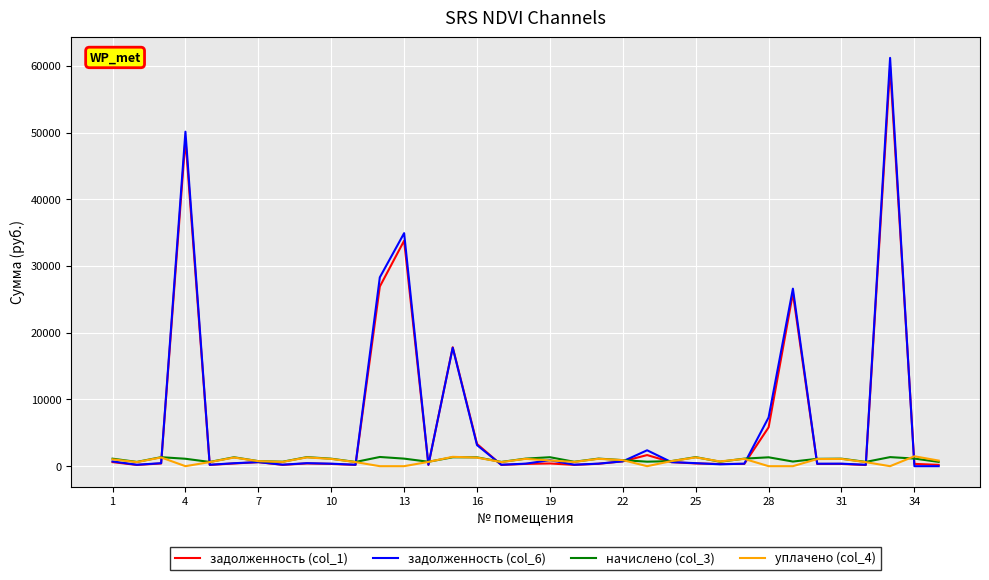

What is the highest value of the задолженность (col_6) series?

61180.1